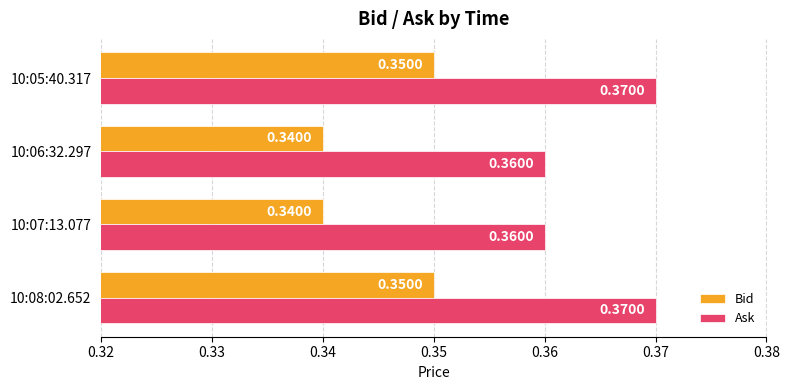

What is the sum of all Ask values?

1.5